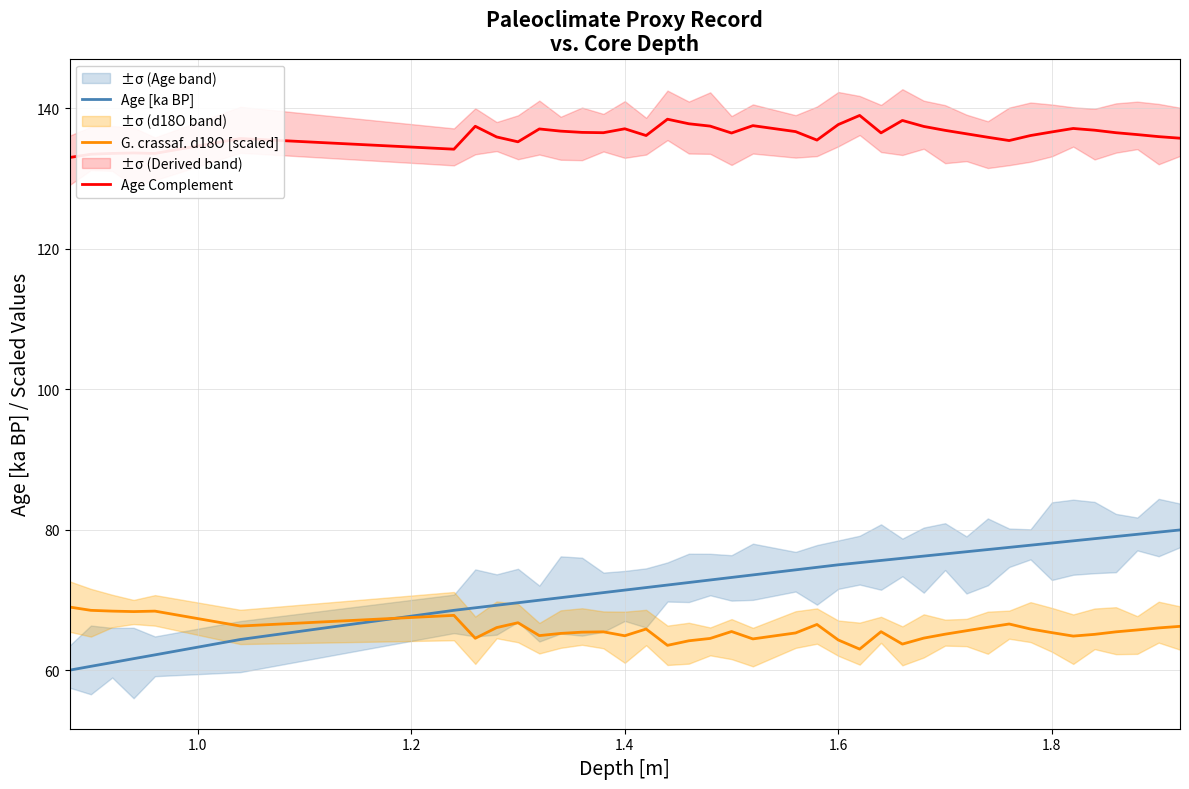

True or false: Age Complement and G. crassaf. d18O [scaled] intersect in this chart.

False